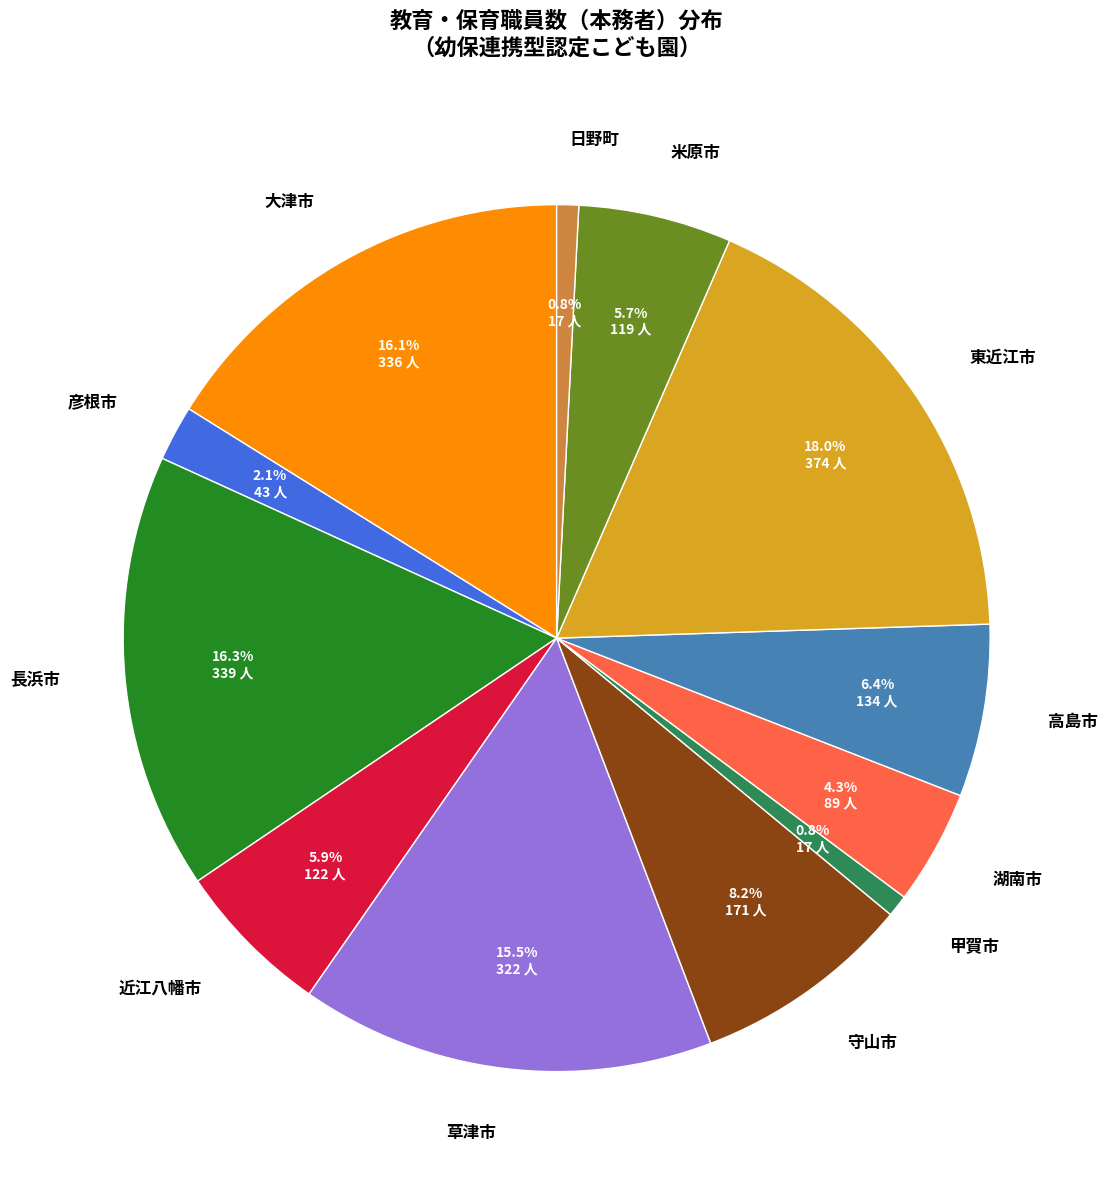

Which category has the biggest portion of the pie?

東近江市